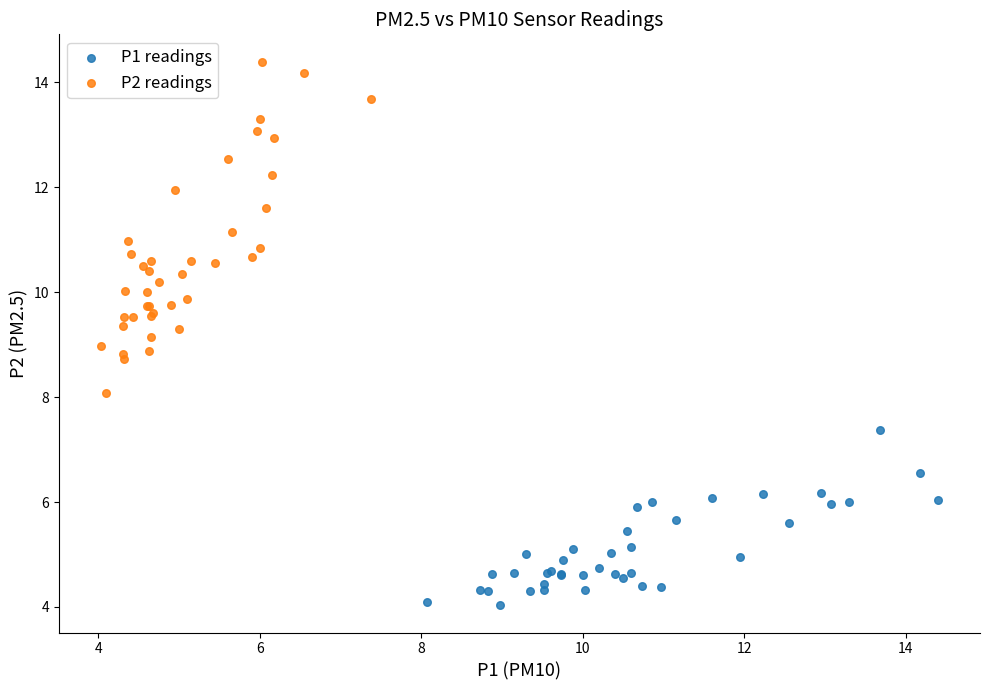

What are all the series names shown in the legend?

P1 readings, P2 readings